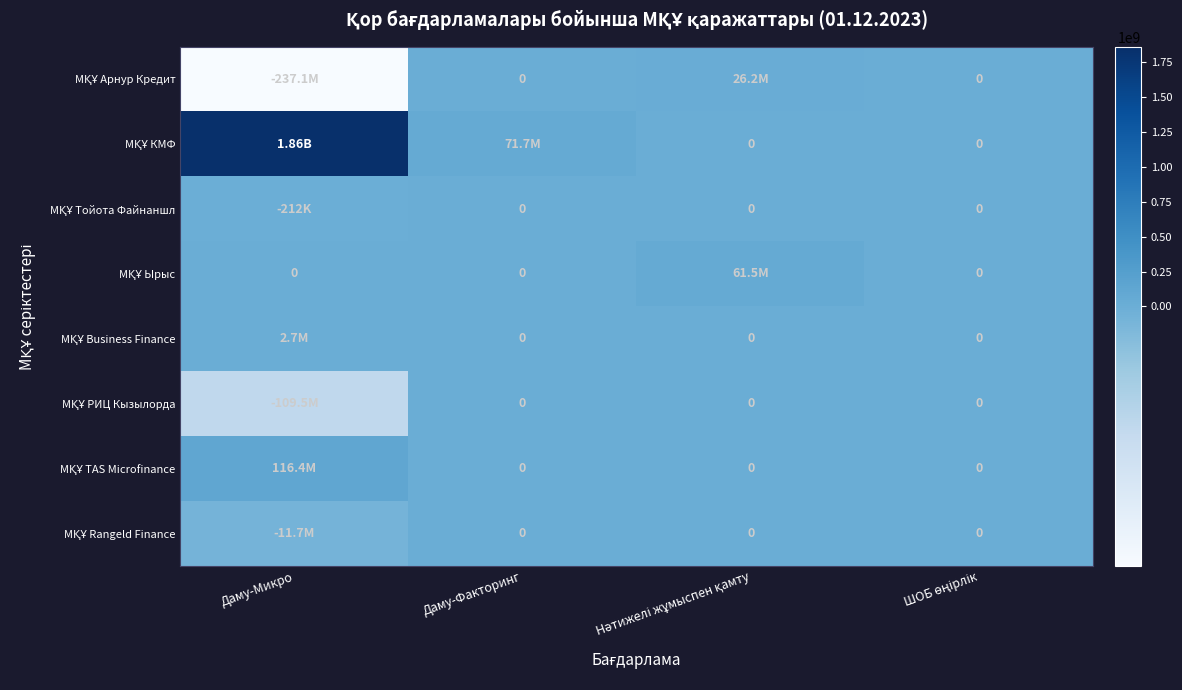

True or false: МҚҰ Арнур Кредит has a value of 26168673.0 at Нәтижелі жұмыспен қамту.

True